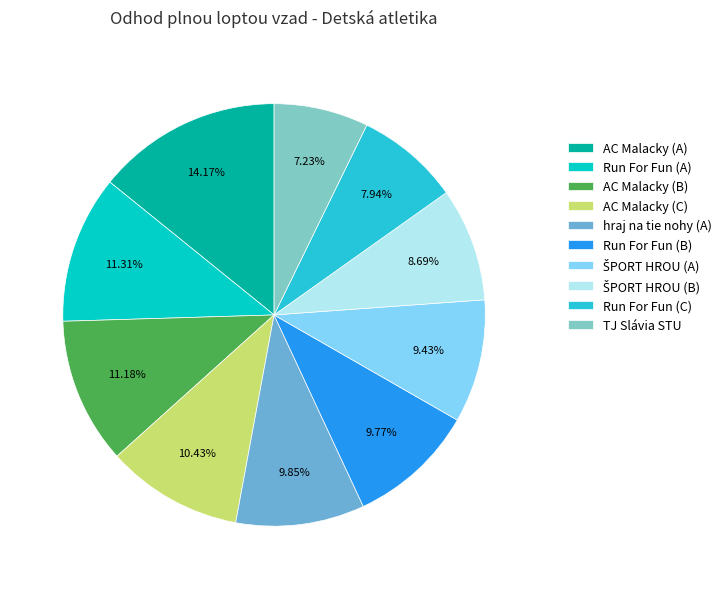

To the nearest percent, what percentage of the pie is AC Malacky (C)?

10%